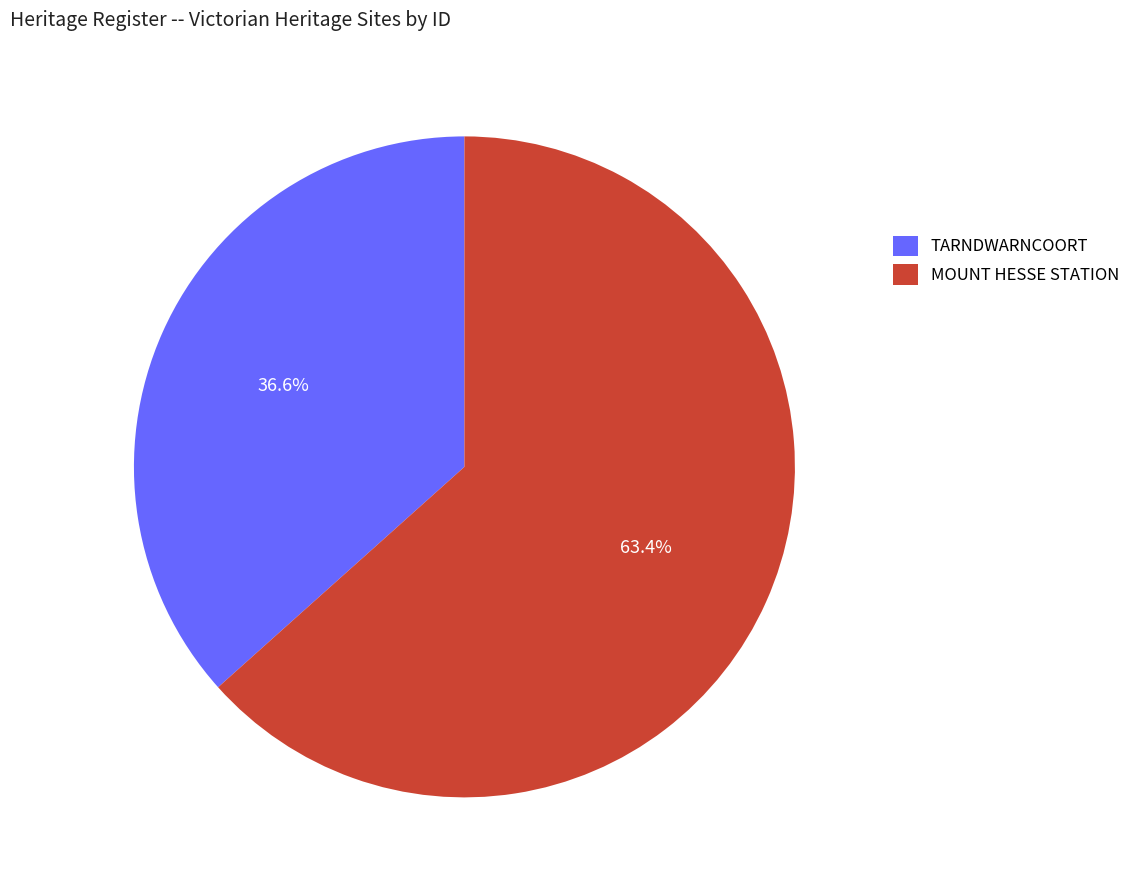

How many slices are in this pie chart?

2